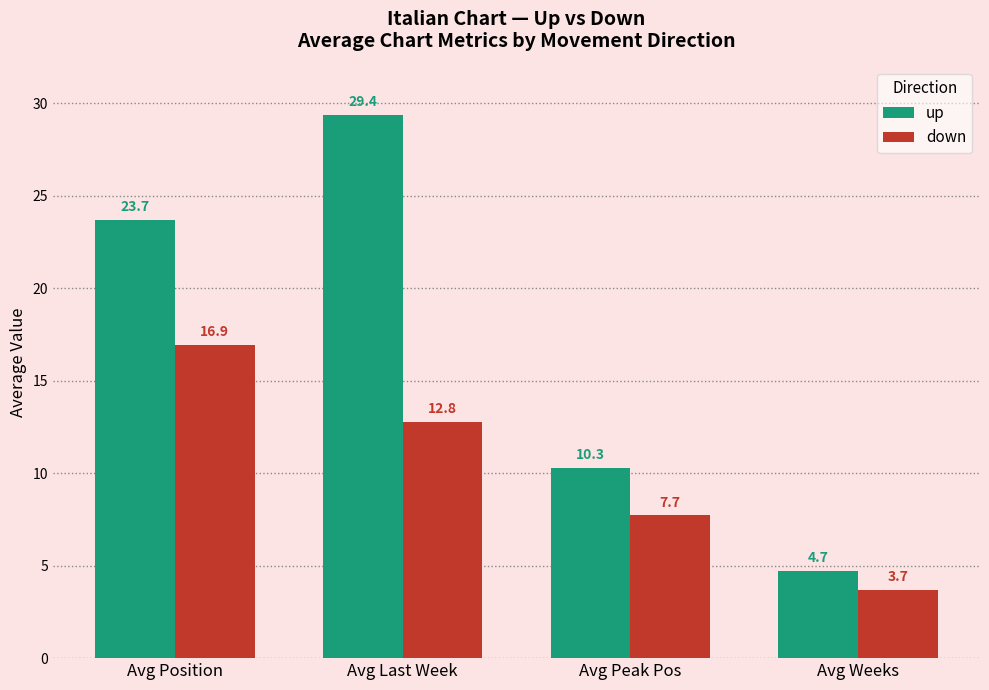

List the series in order of their peak value, lowest first.

down, up